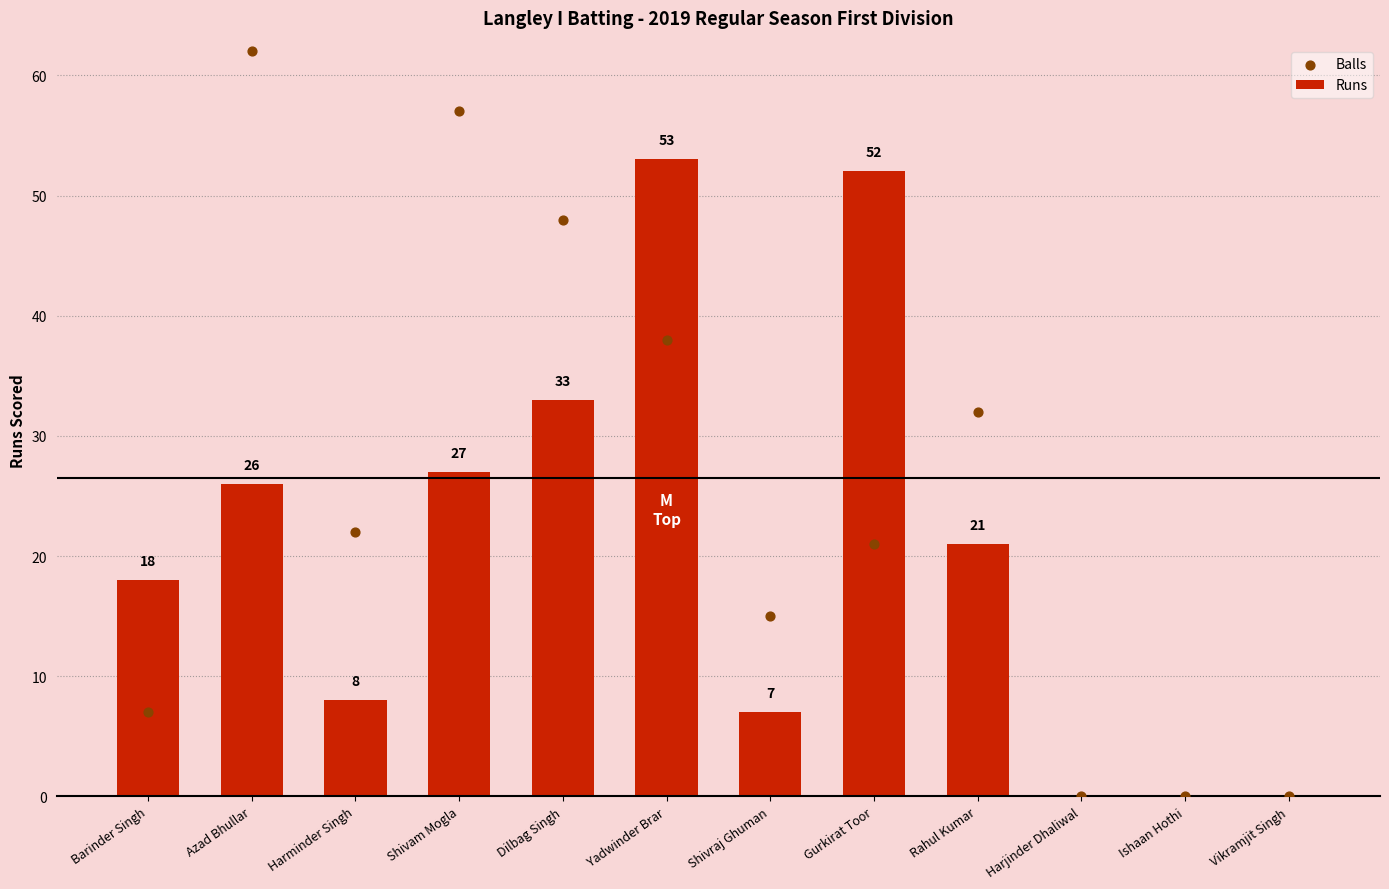

At which category is the sum across all series the highest?

Yadwinder Brar